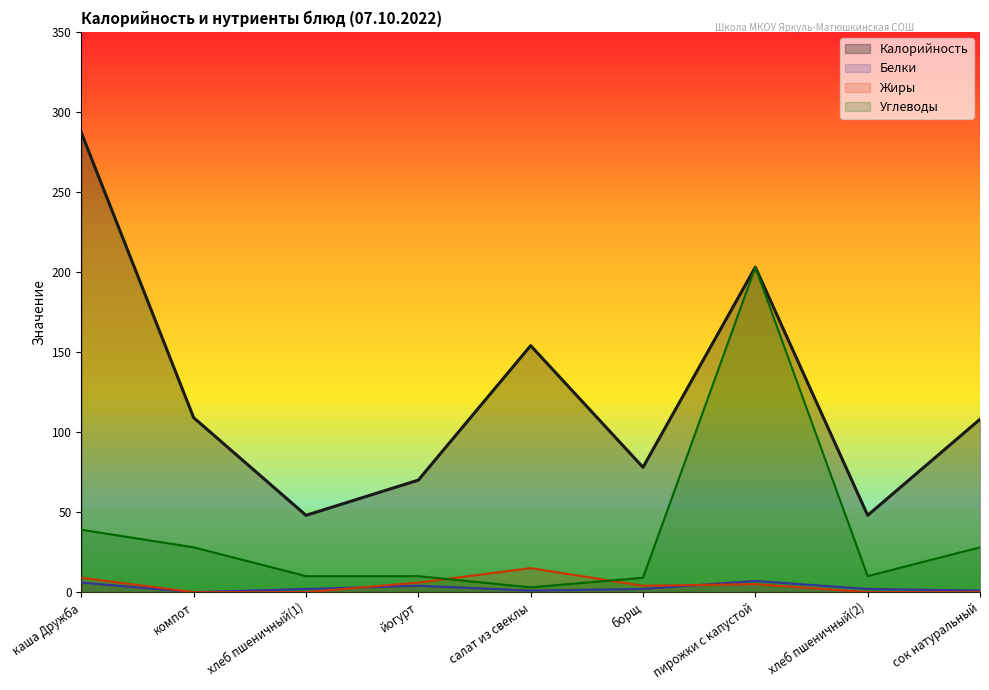

Where is Жиры nearest to the value 7?

йогурт